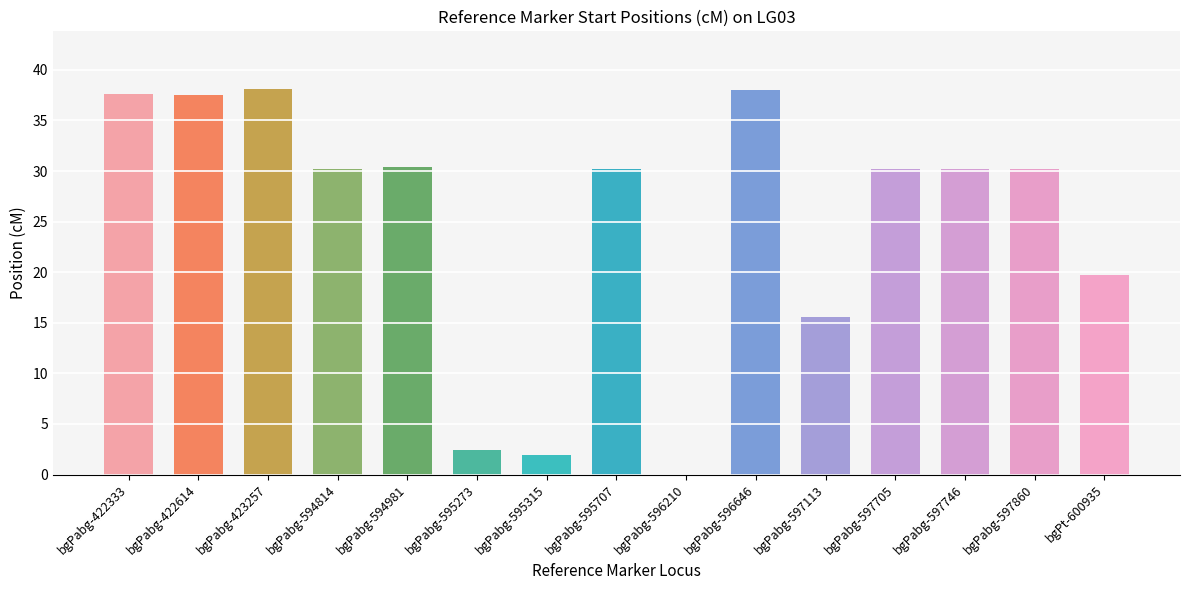

How many distinct data groups are displayed?

1